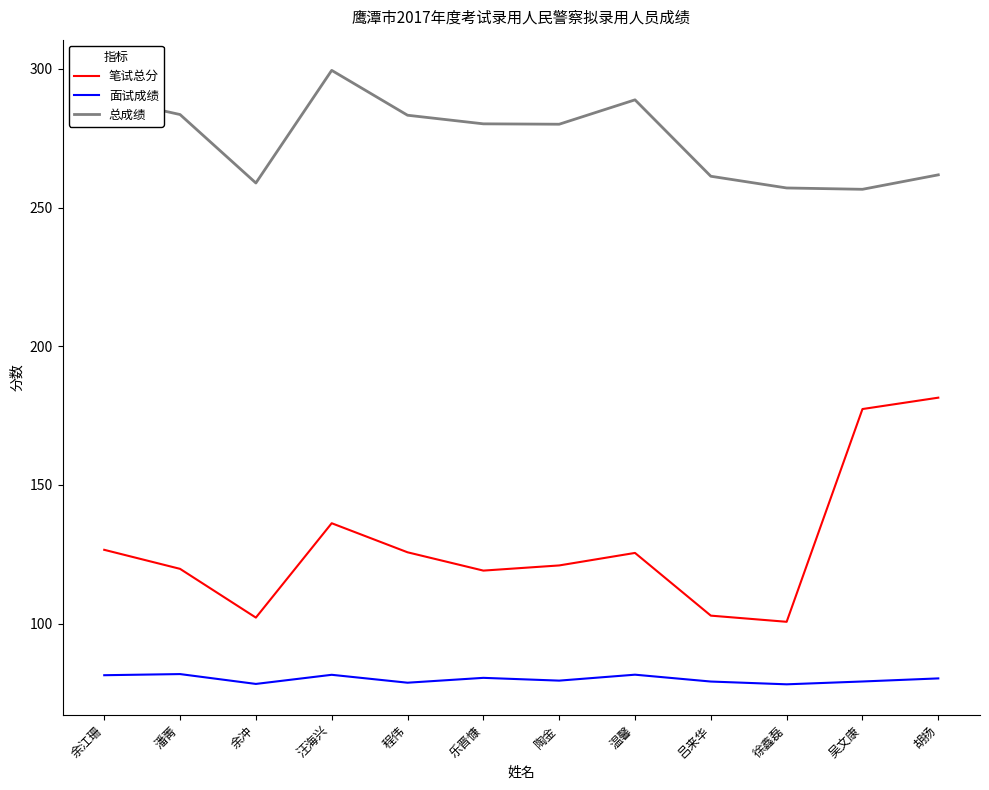

True or false: 面试成绩 and 笔试总分 cross at least once.

False